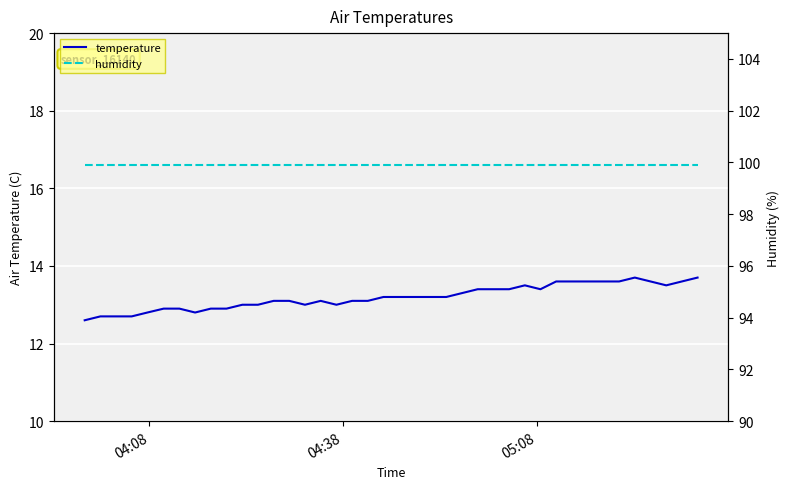

What is the highest value of the temperature series?

13.7